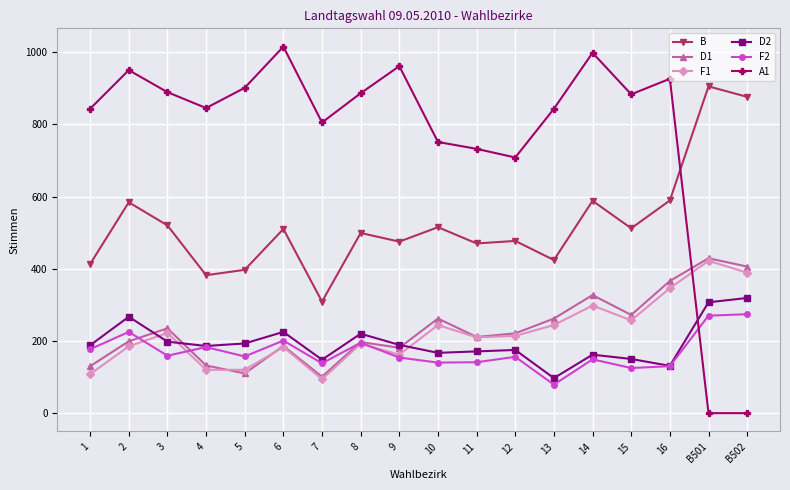

Which series changed the most between 1 and 6?

A1